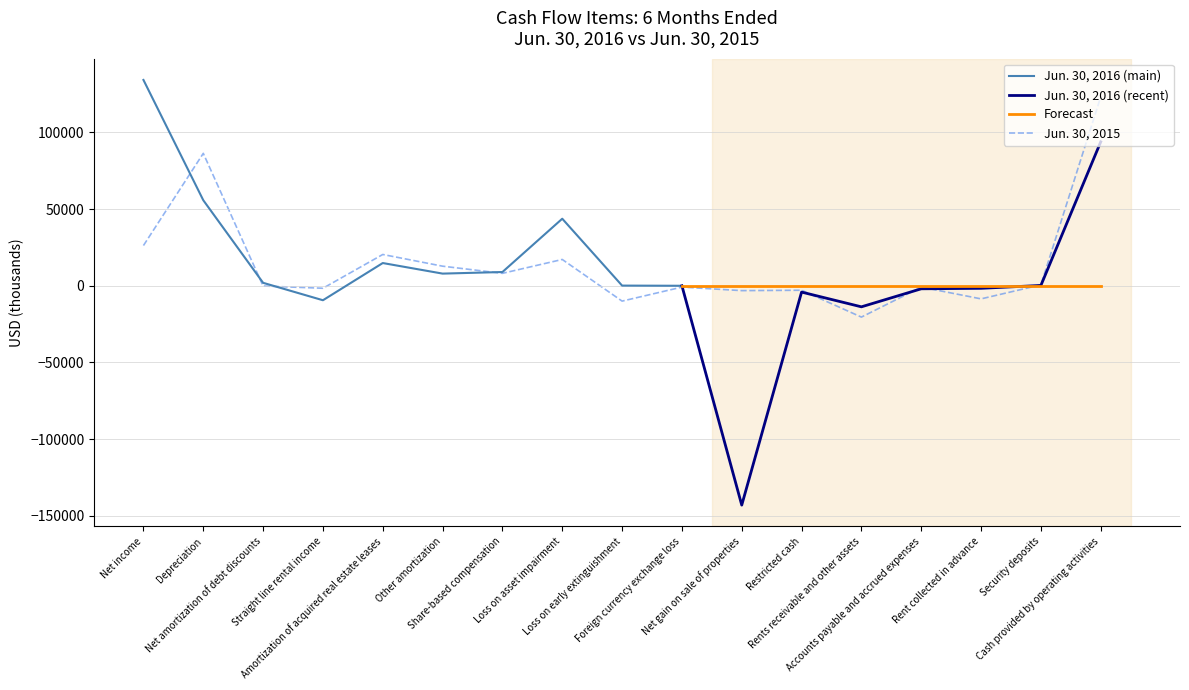

The chart shows a value of 131 at Security deposits. True or false?

False